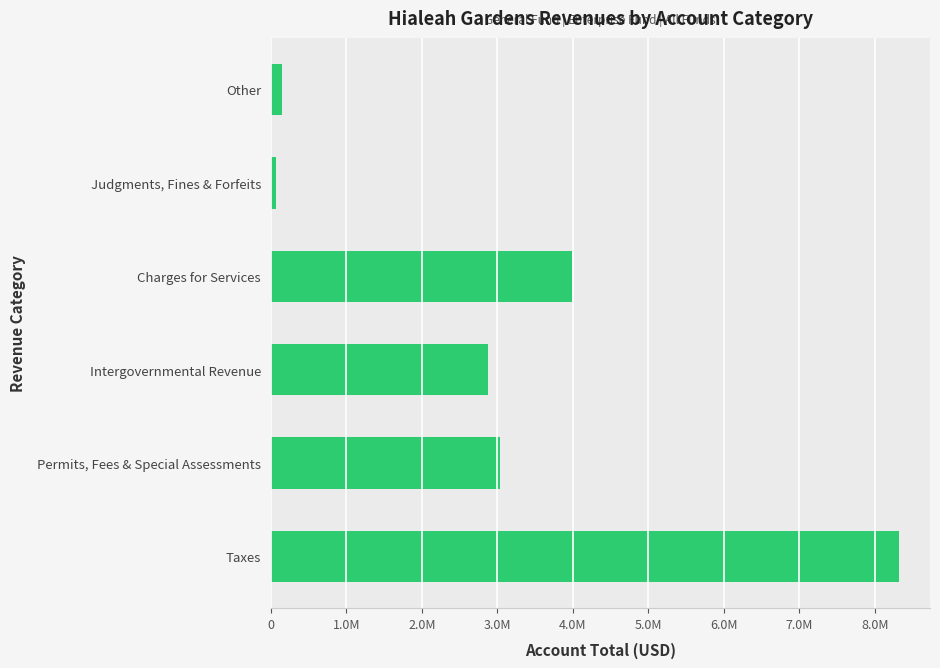

Which label corresponds to the smallest value in the chart?

Judgments, Fines & Forfeits